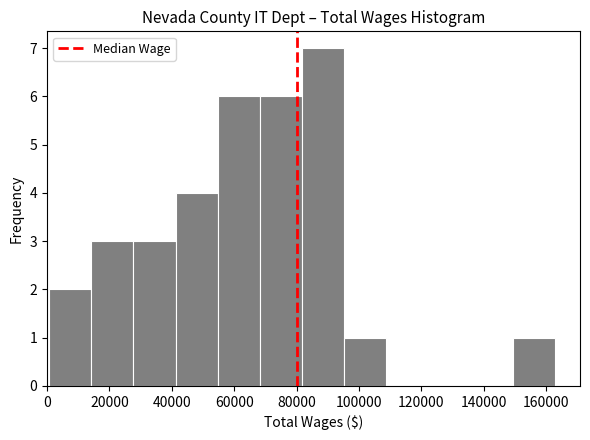

Reading left to right, list every bar in this chart as the range it spans on the x-axis followed by its height. Neither the bar edges nor the heights are printed on the chart, so give them approximately, as read against the axes.

0 to 14000: 2
14000 to 28000: 3
28000 to 42000: 3
42000 to 54000: 4
54000 to 68000: 6
68000 to 82000: 6
82000 to 96000: 7
96000 to 108000: 1
108000 to 122000: 0
122000 to 136000: 0
136000 to 150000: 0
150000 to 162000: 1